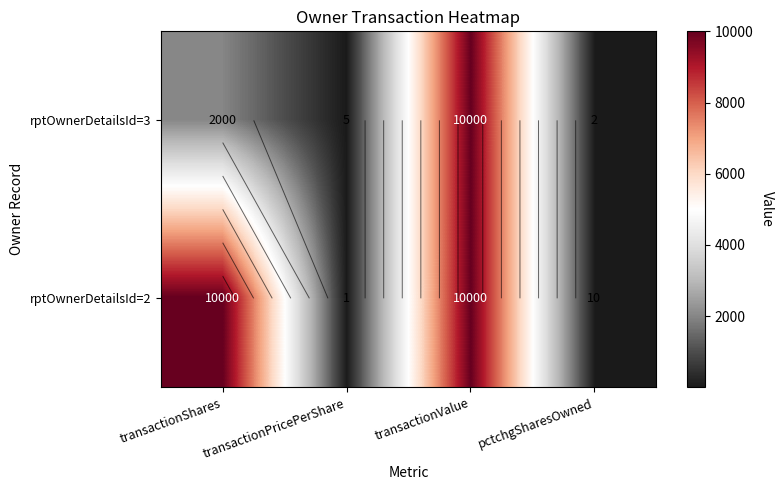

Rank the series by their maximum value, from lowest to highest.

rptOwnerDetailsId=3, rptOwnerDetailsId=2